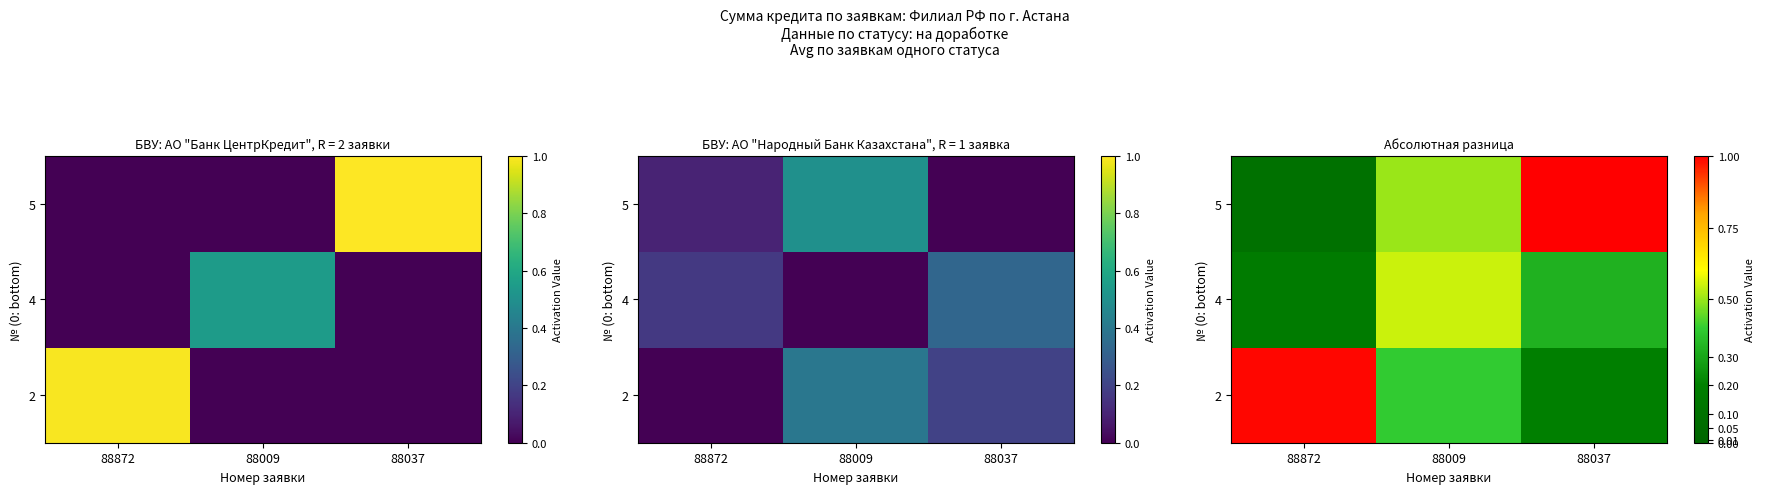

What is the sum of all 5 values?

1.6